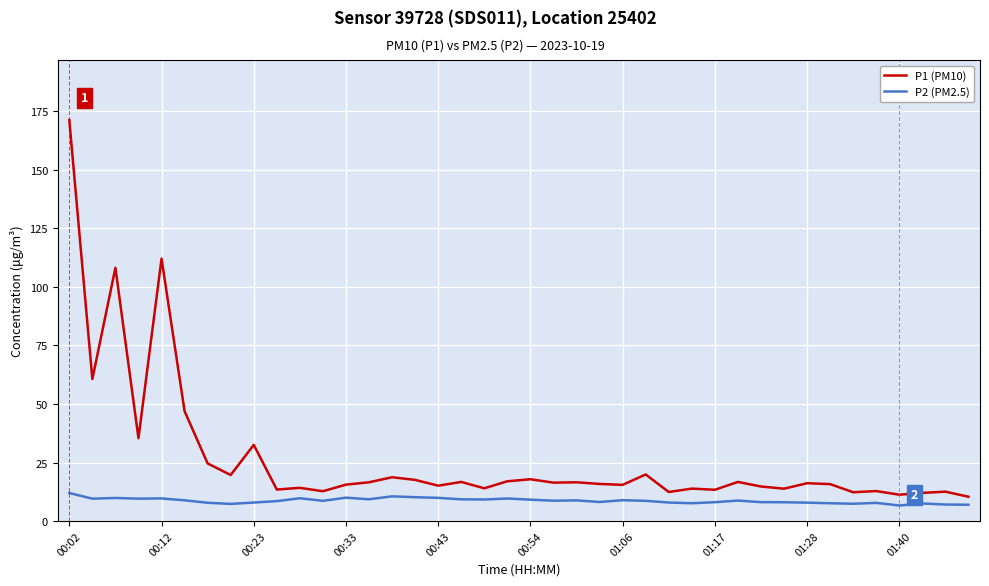

Count the number of data series in this chart.

2